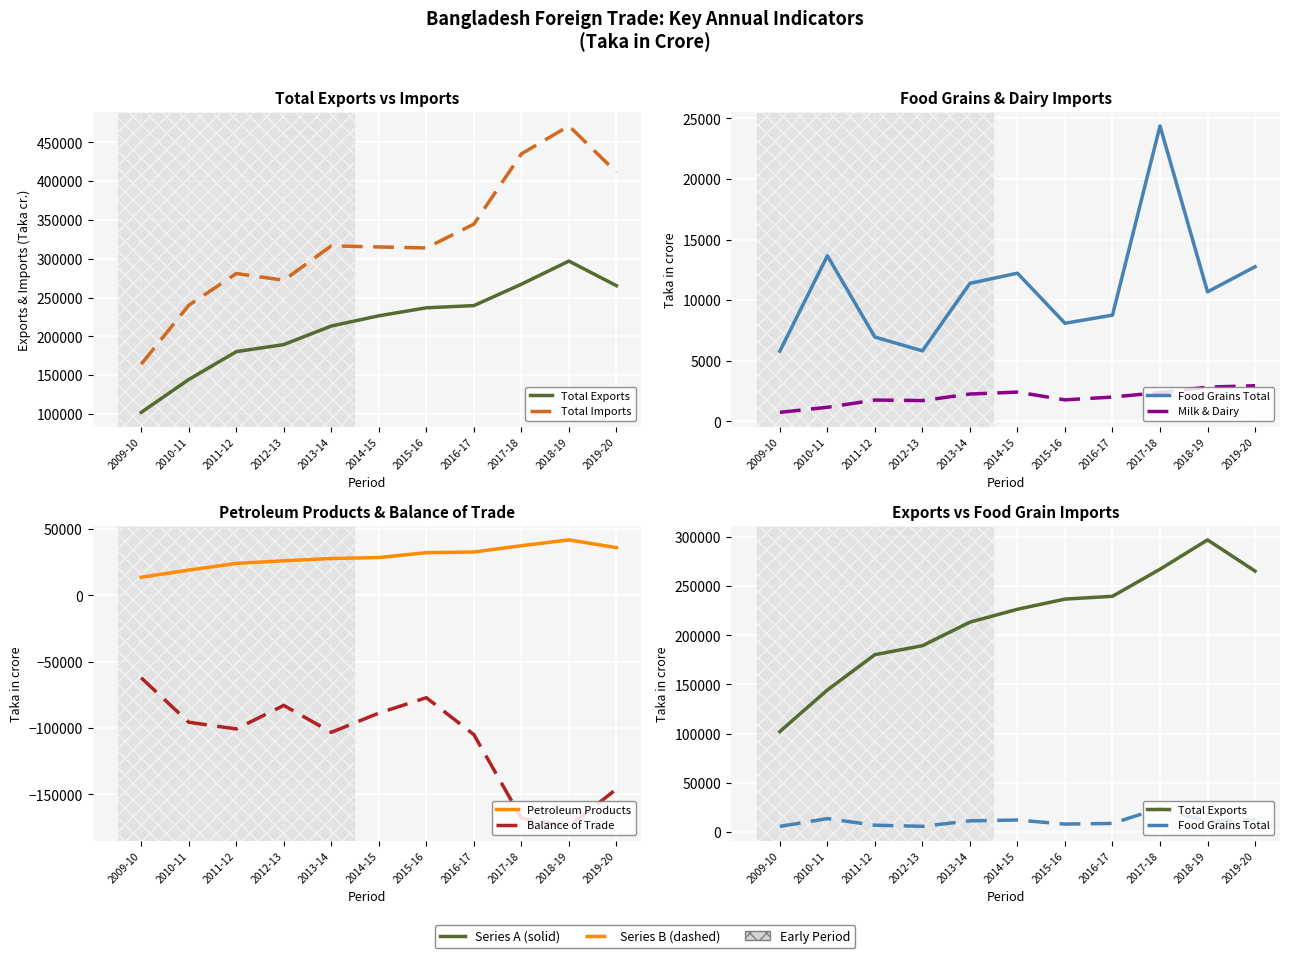

How many interior local peaks does the Total Imports series have?

3